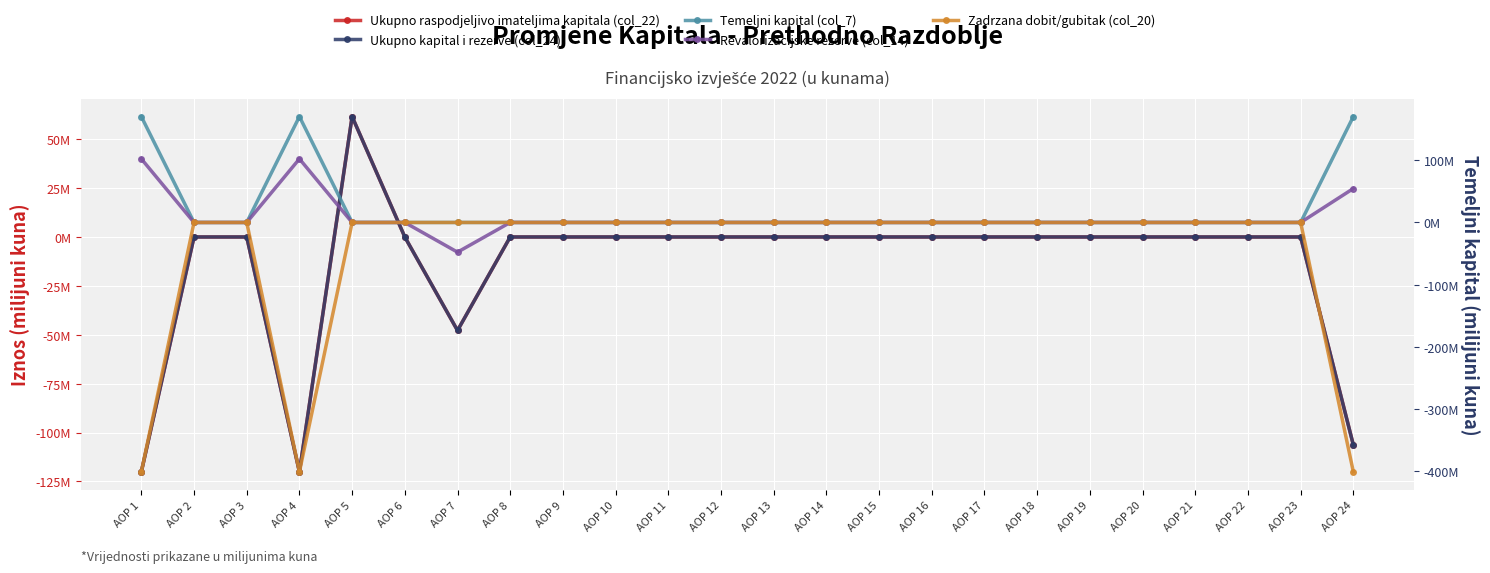

Which series has the largest total across all categories?

Temeljni kapital (col_7)